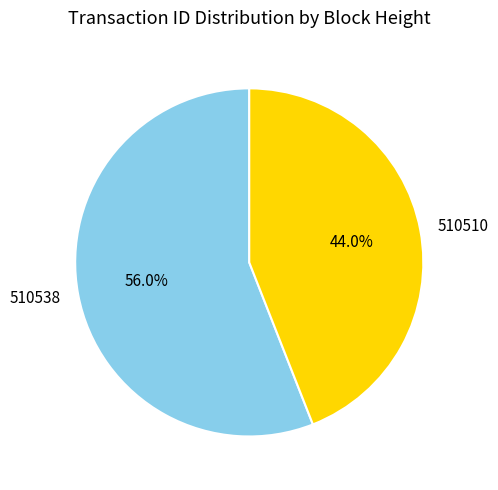

Is it true that 510538 is 56% of the pie?

True